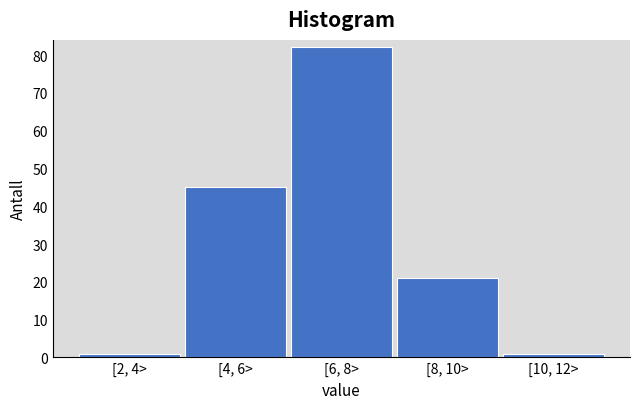

Reading left to right, transcribe all the data shown in this chart.

1	45	82	21	1